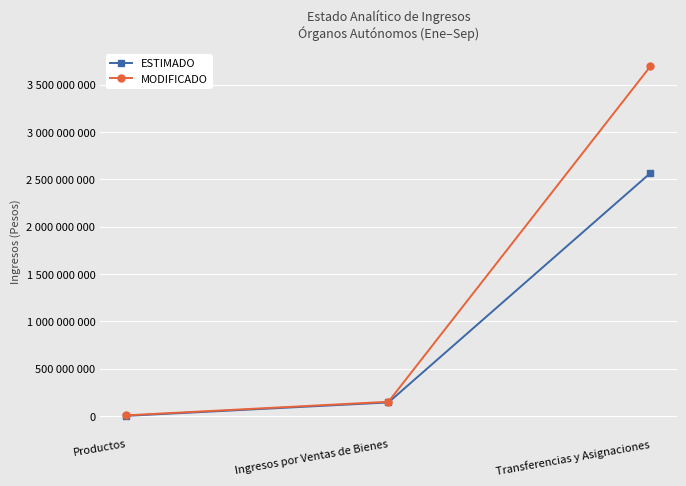

What is the average value of the ESTIMADO series?

902516714